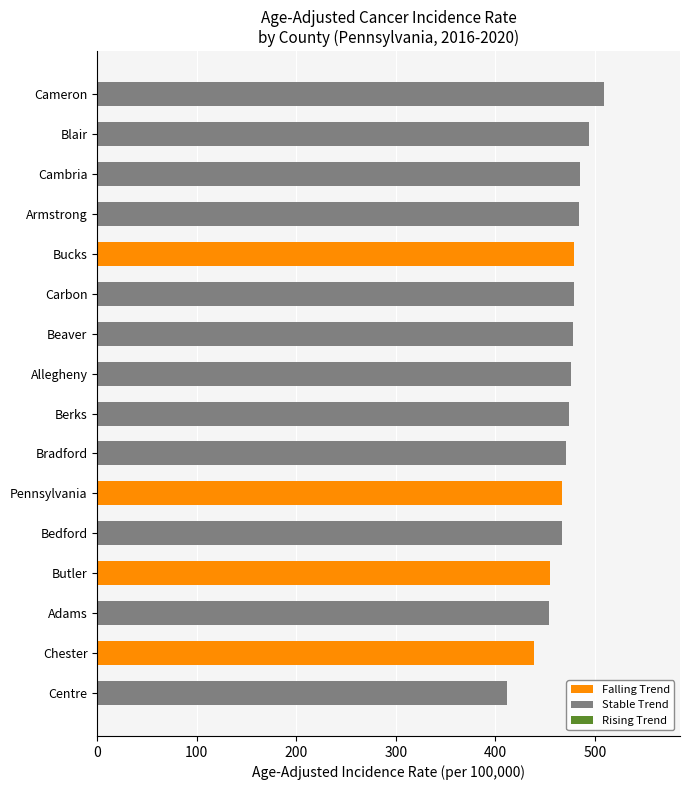

Which has a higher value, 3 or 13?

3